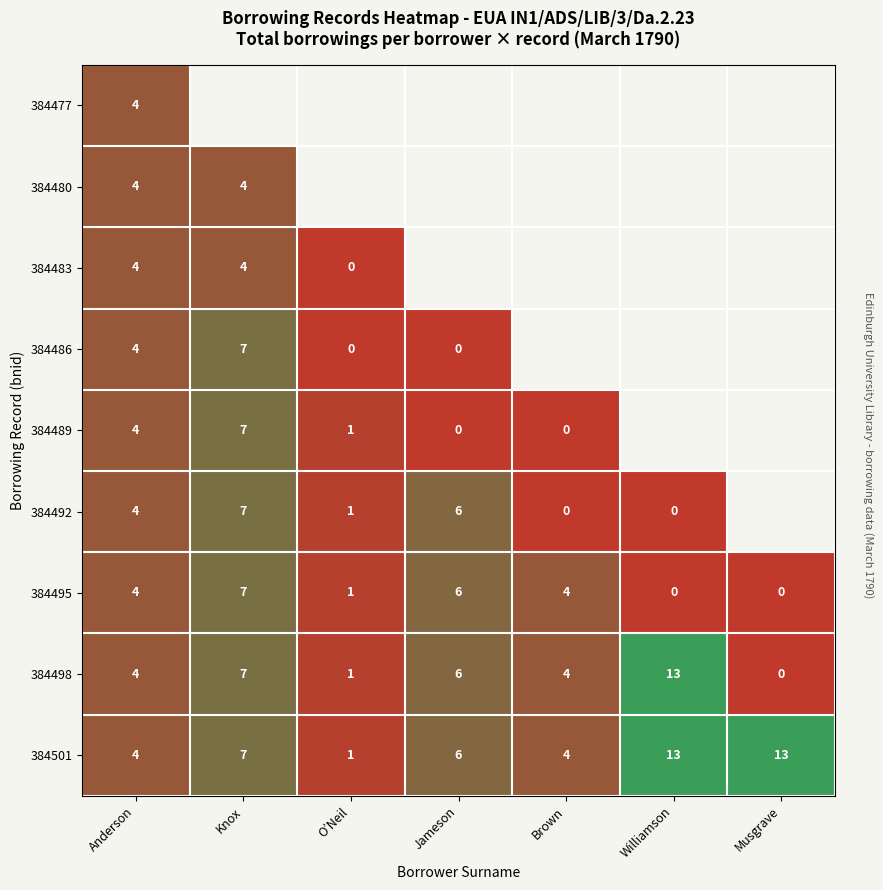

How many values in 384498 are above zero?

6